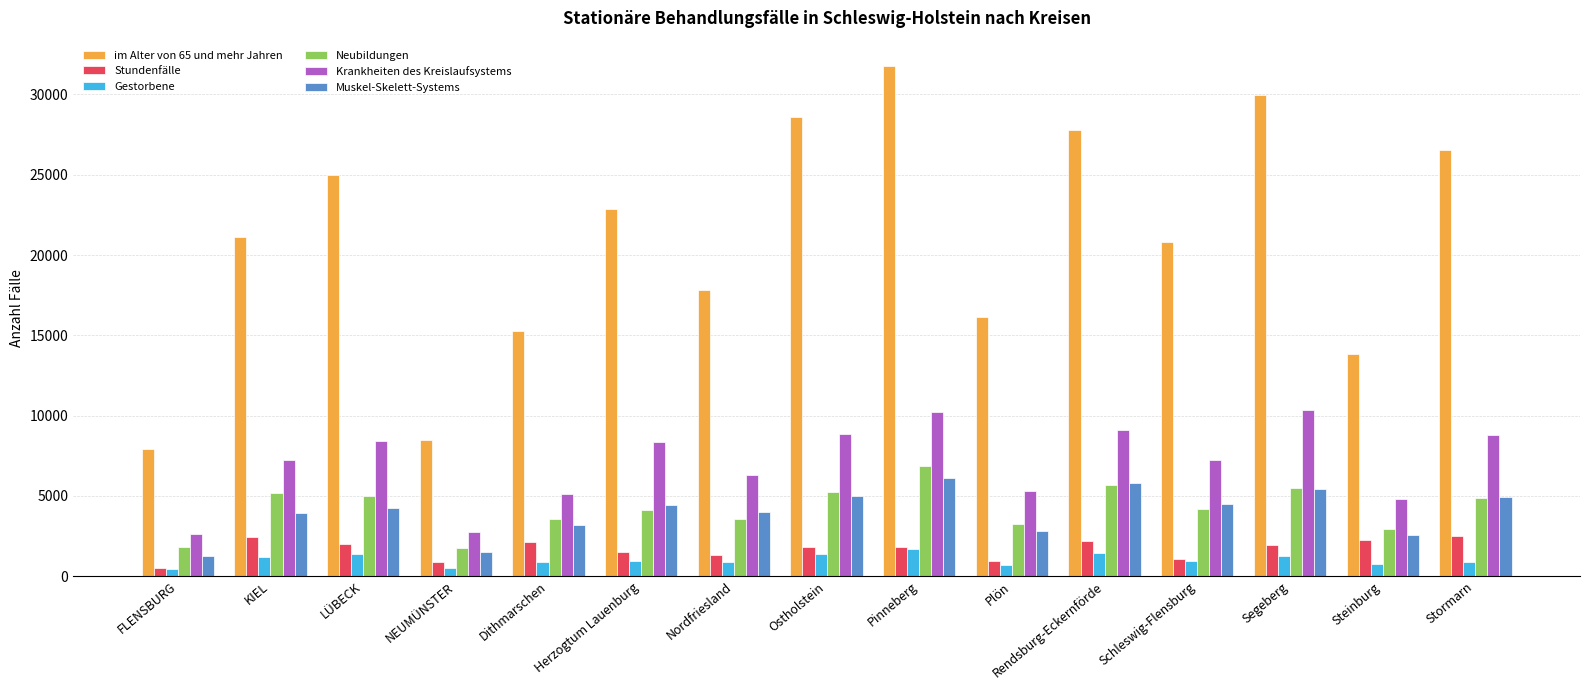

What is the minimum value for im Alter von 65 und mehr Jahren?

7948